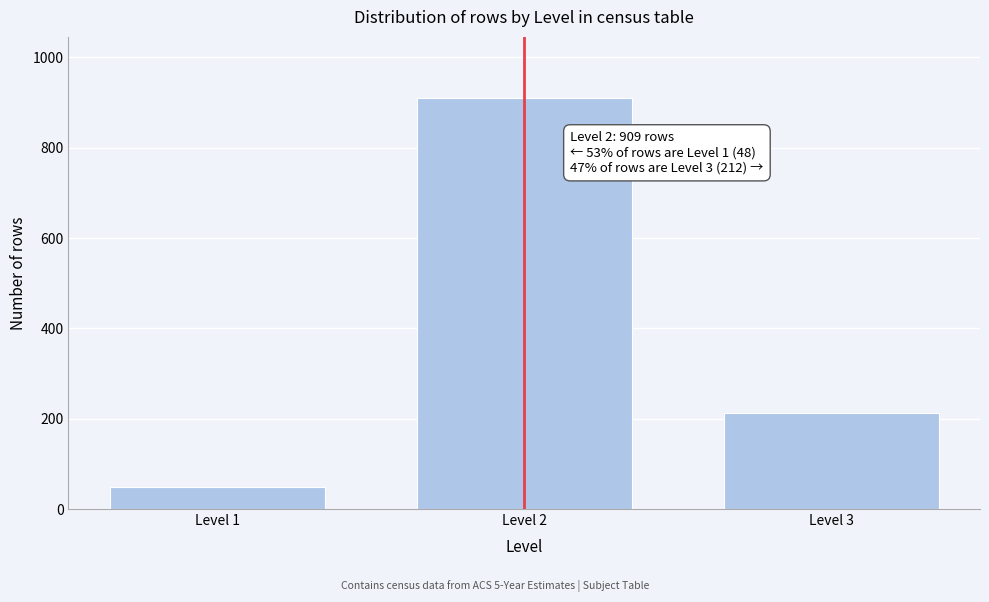

Reading right to left, what are all the values shown in this chart?

Level 3=212	Level 2=909	Level 1=48